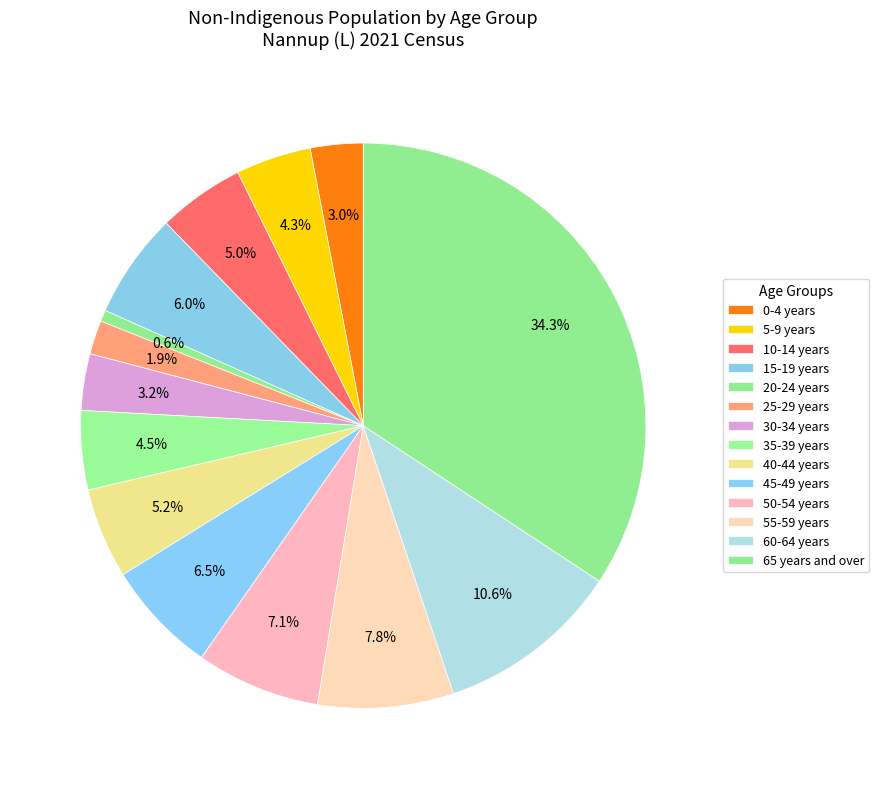

Count the number of slices in the pie.

14